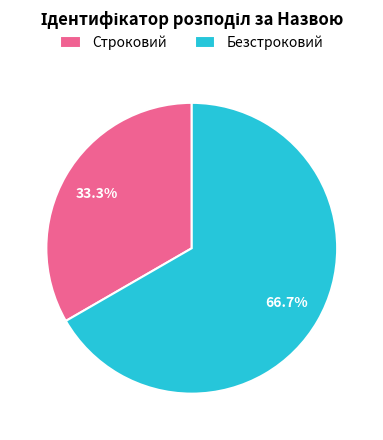

True or false: Безстроковий accounts for 67% of the total.

True